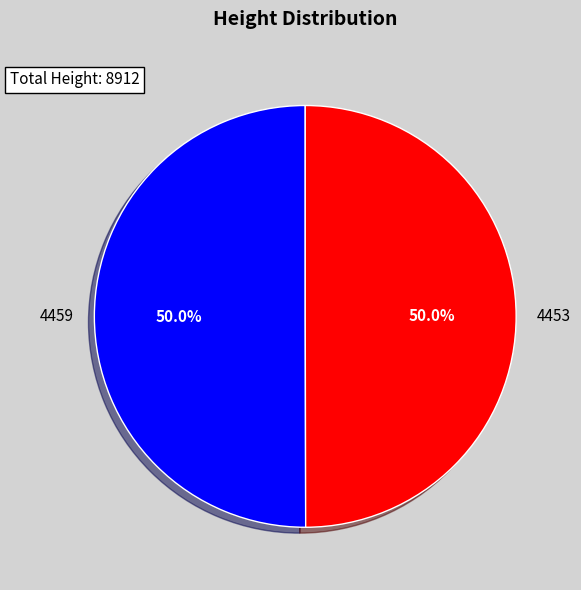

What is the ratio of the value at 4453 to the value at 4459?

1.0